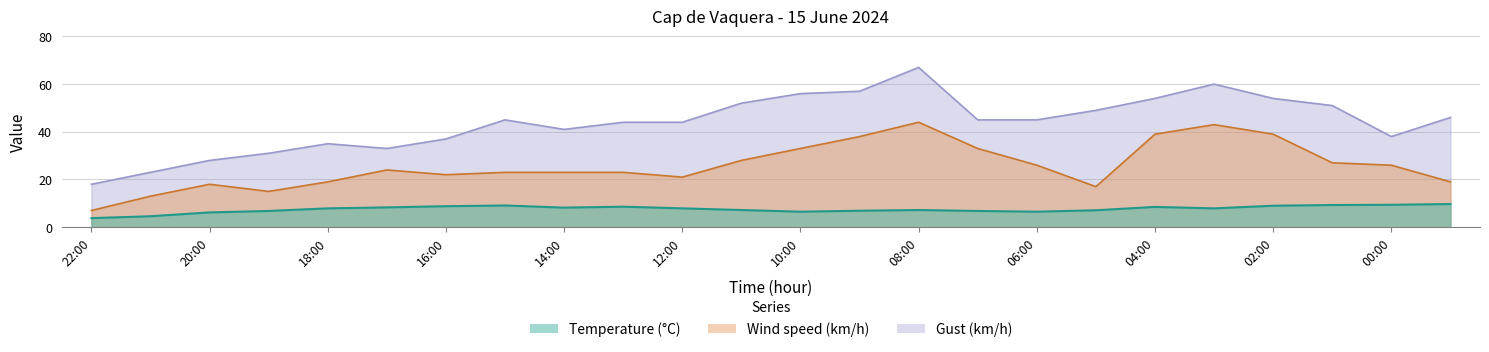

Rank the series at 18:00 from lowest to highest value.

Temperature (C), Wind speed (km/h), Gust (km/h)